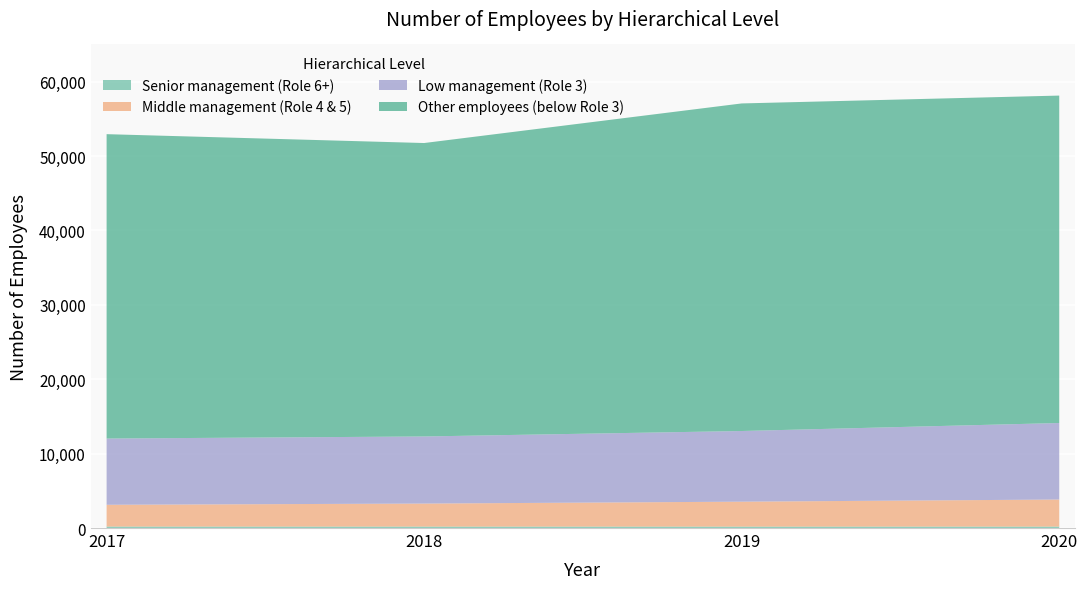

Reading left to right, list all the values displayed in this chart.

Senior management (Role 6+): 2017=197	2018=193	2019=190	2020=193
Middle management (Role 4 & 5): 2017=2927	2018=3095	2019=3352	2020=3637
Low management (Role 3): 2017=8904	2018=9019	2019=9499	2020=10286
Other employees (below Role 3): 2017=40913	2018=39442	2019=44030	2020=44011